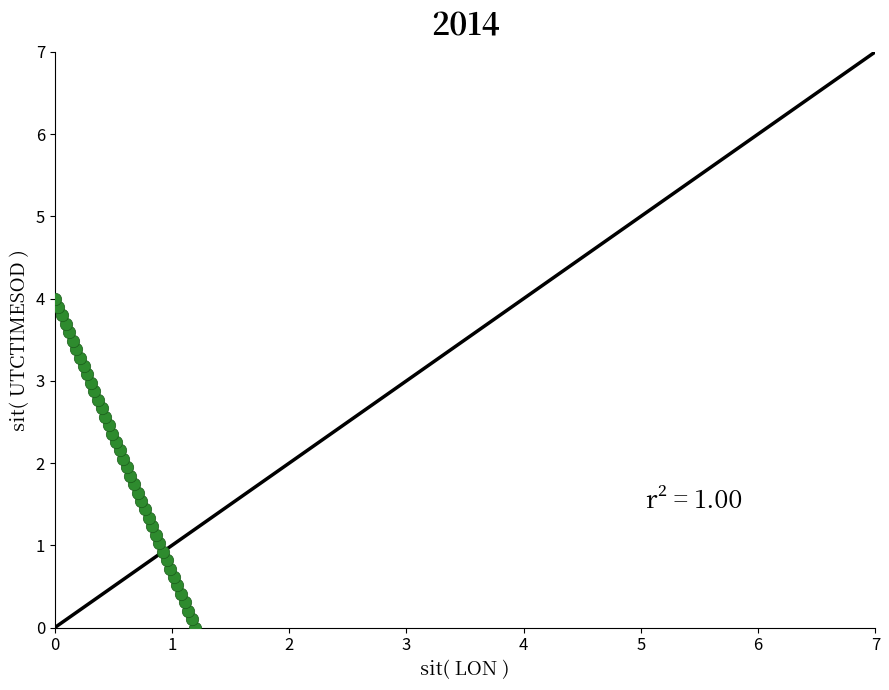

What is the range of Y values (max minus min)?

4.0